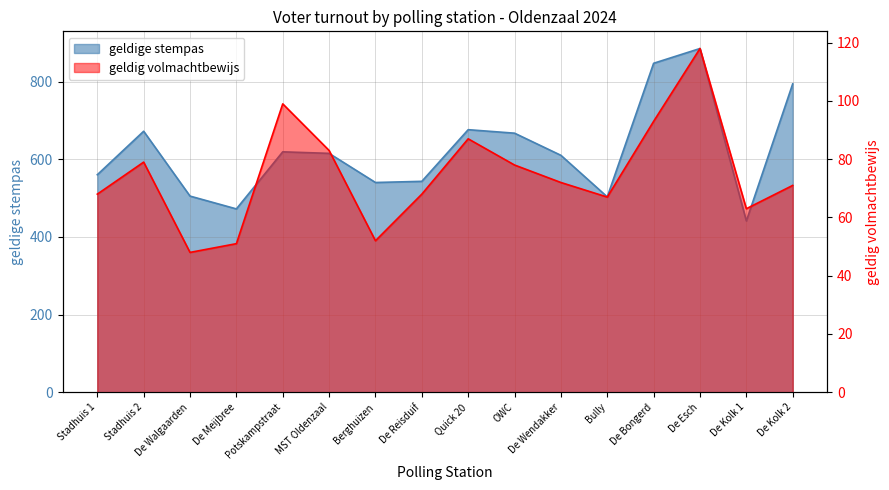

What is the label of the 9th point from the left?

Quick 20